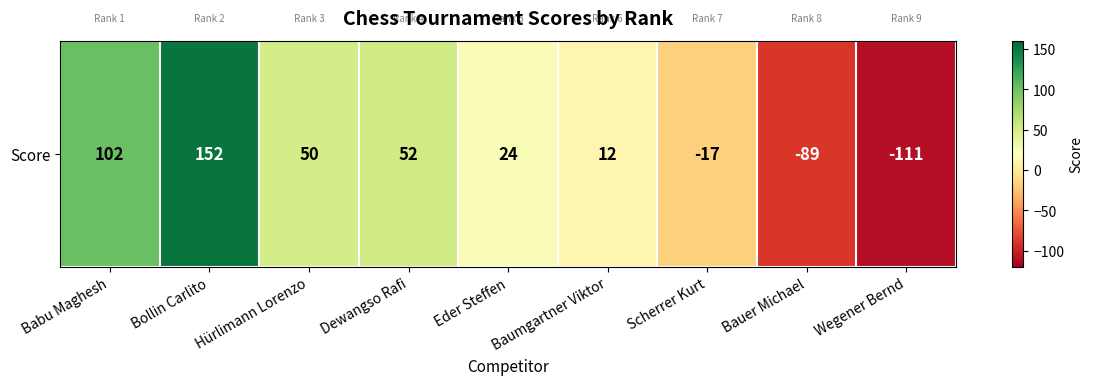

Reading left to right, extract all data points from this chart.

102	152	50	52	24	12	-17	-89	-111